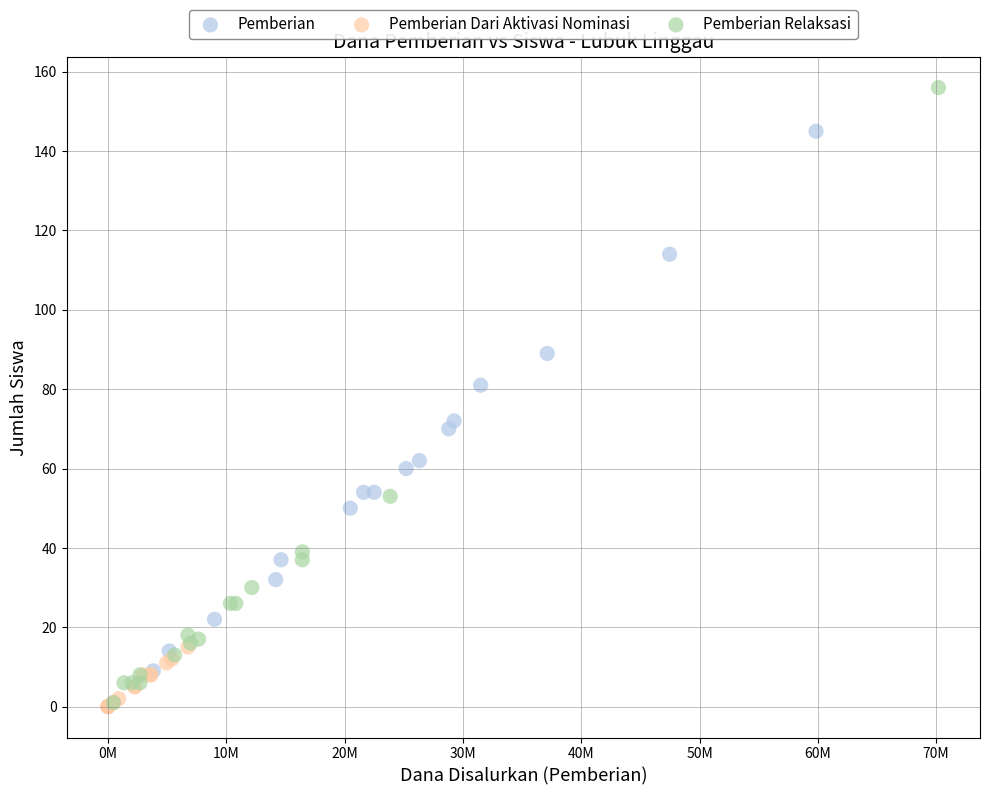

Which series reaches the maximum Y coordinate?

Pemberian Relaksasi